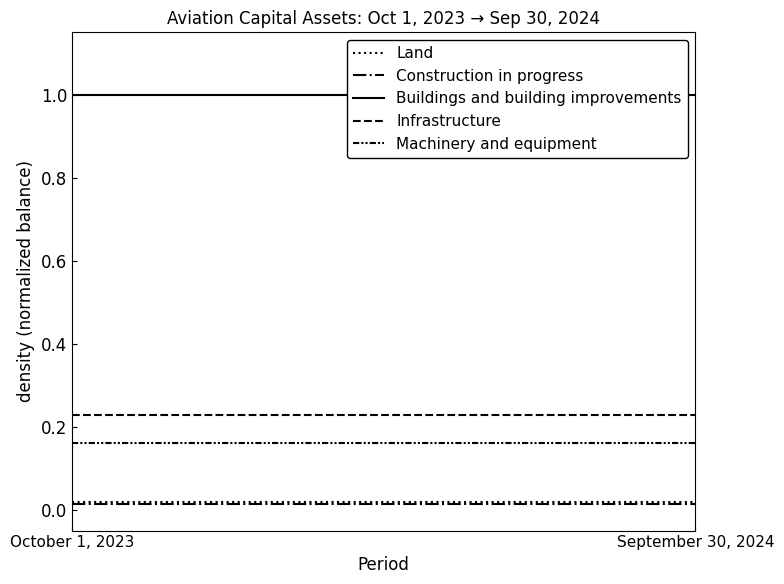

How many lines are shown in the chart?

5